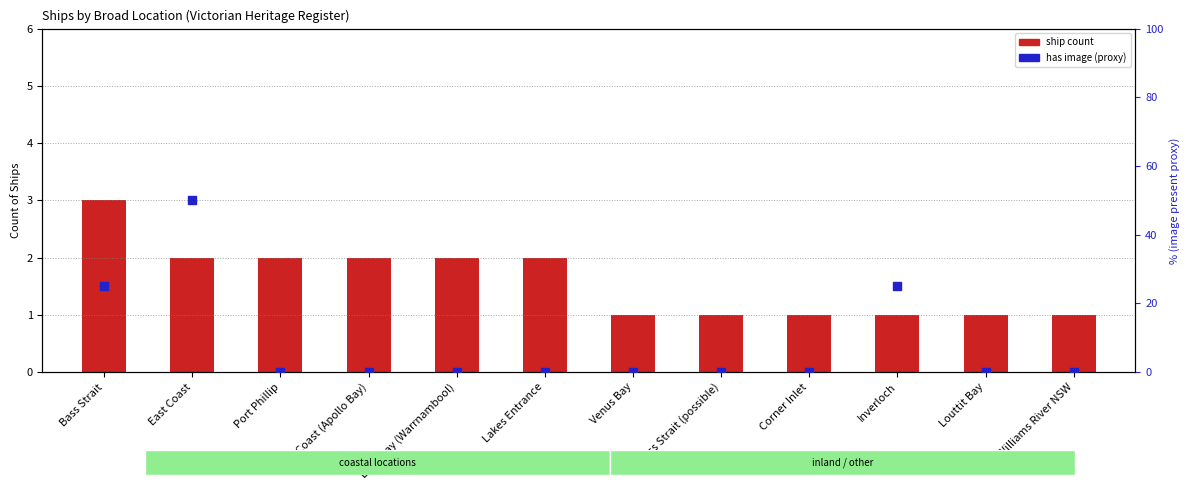

Which series has the largest total across all categories?

has image (relative %)